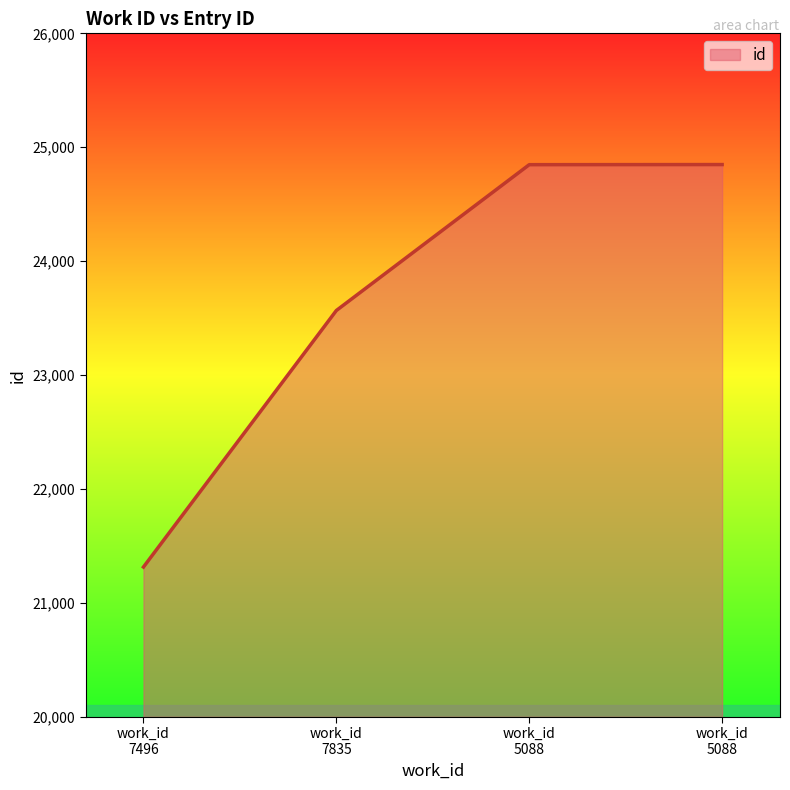

List the labels in order of value, smallest first.

work_id 7496, work_id 7835, work_id 5088, work_id 5088